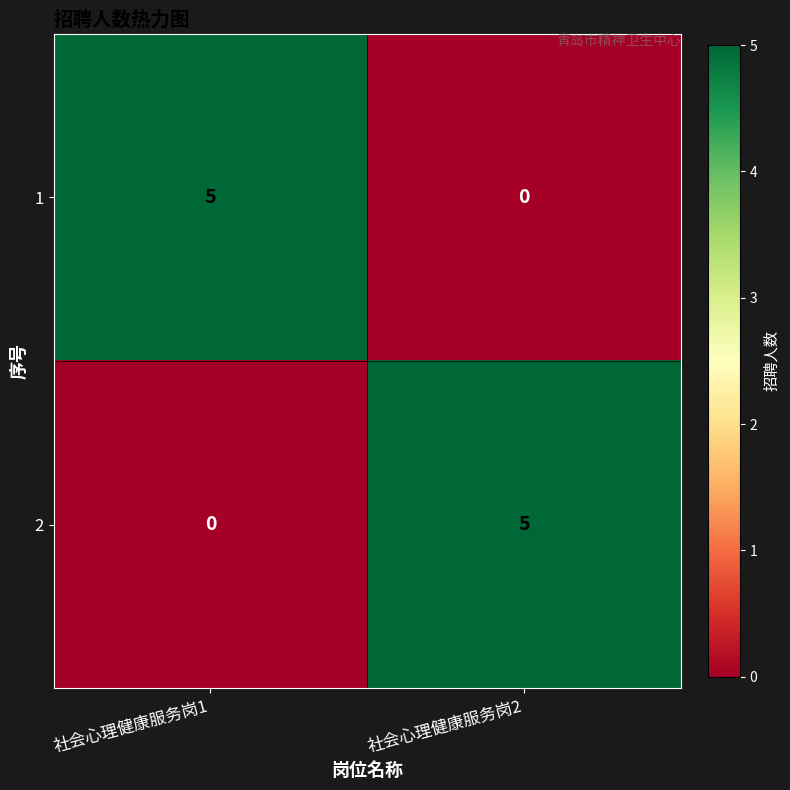

The 1 series shows 0 at 社会心理健康服务岗2. True or false?

True